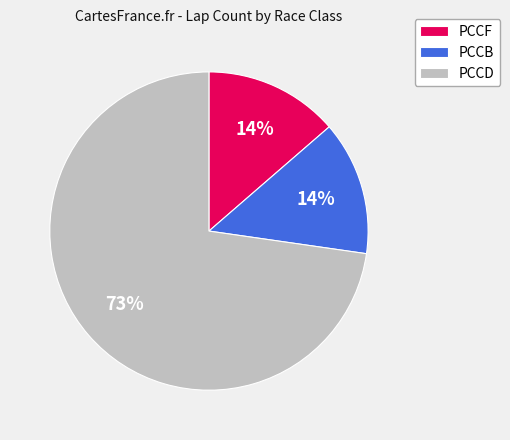

To the nearest percent, what portion does PCCB represent?

14%